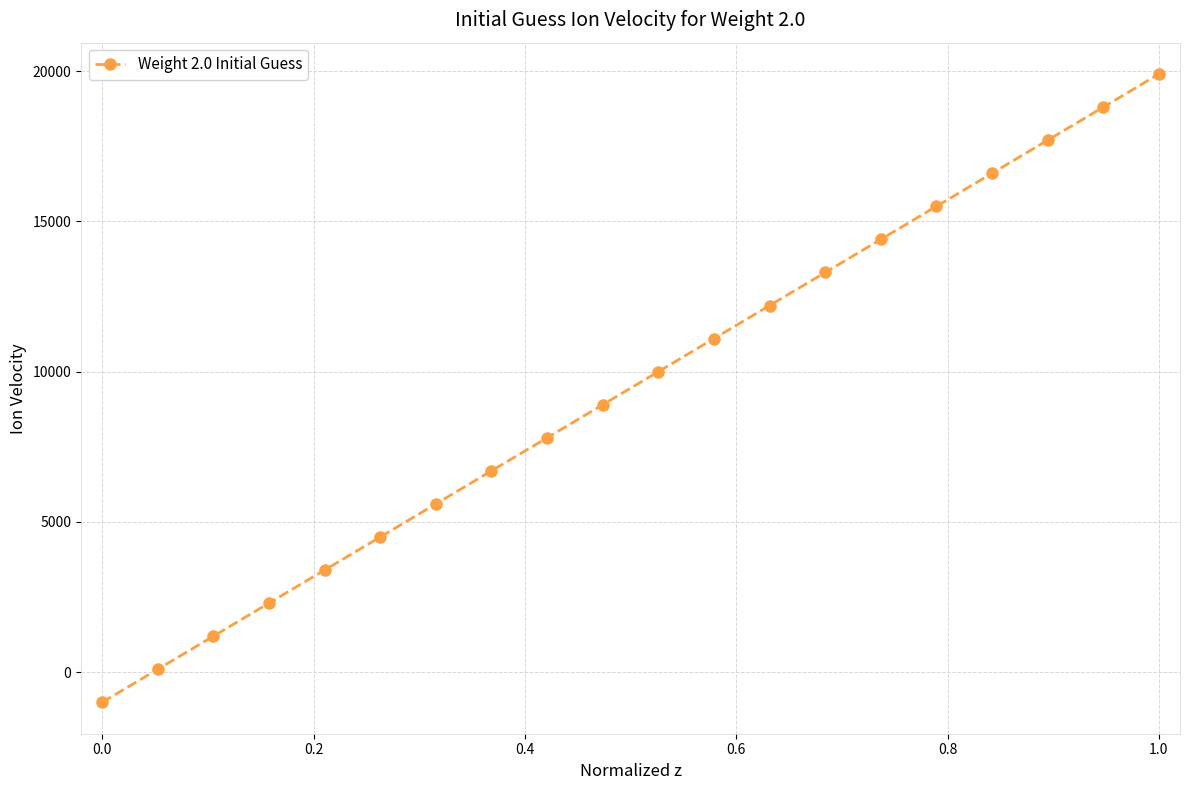

True or false: there are more than 2 points higher than both neighbors.

False